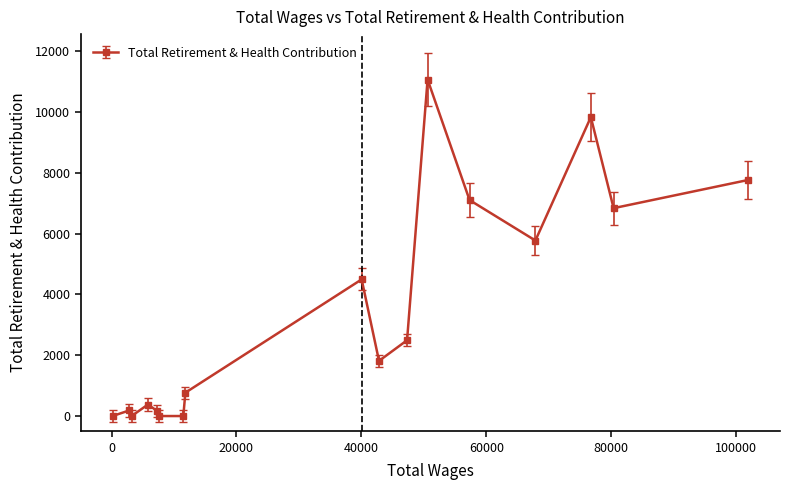

What is the average value?

3449